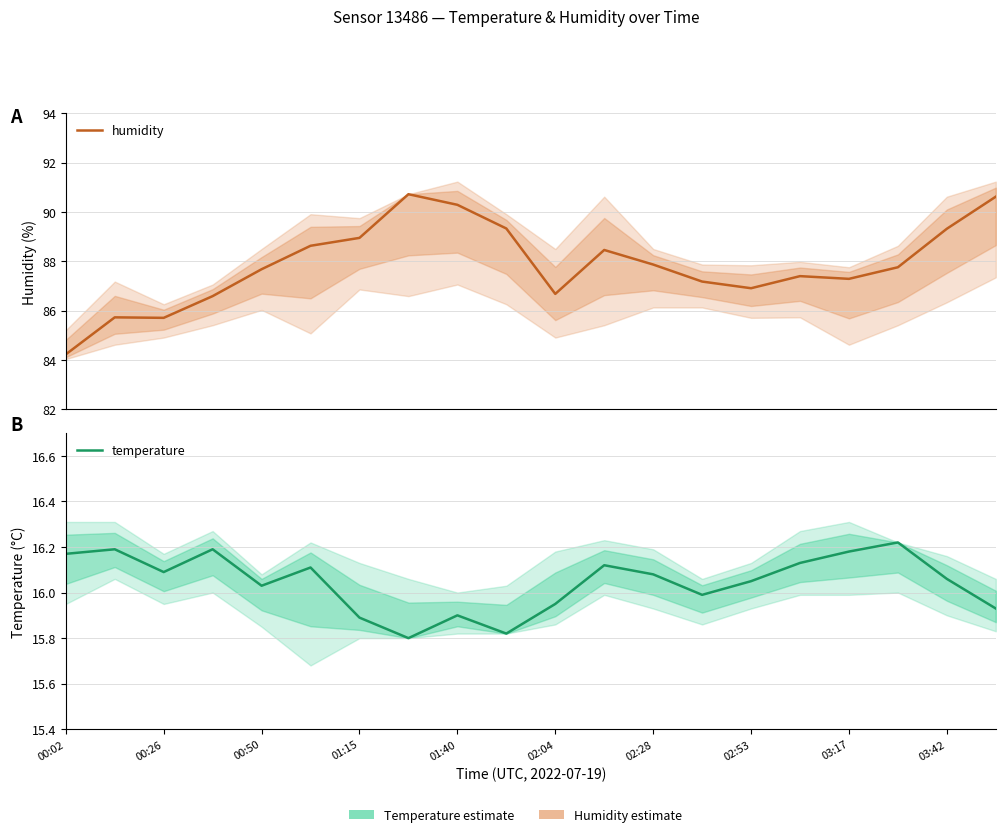

How many values in the temperature series exceed 16?

13